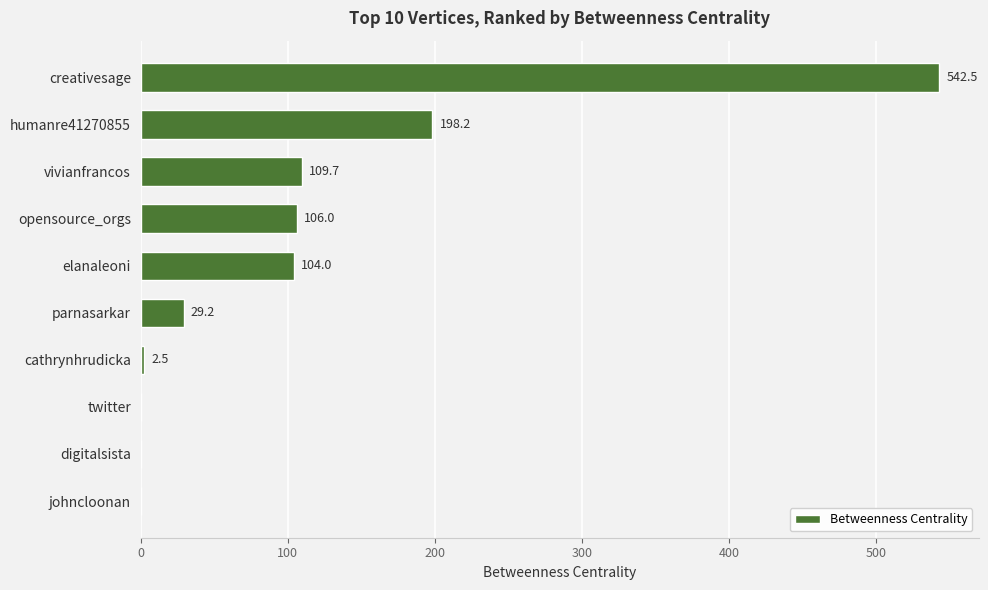

Is it true that the value at creativesage is 542.5?

True